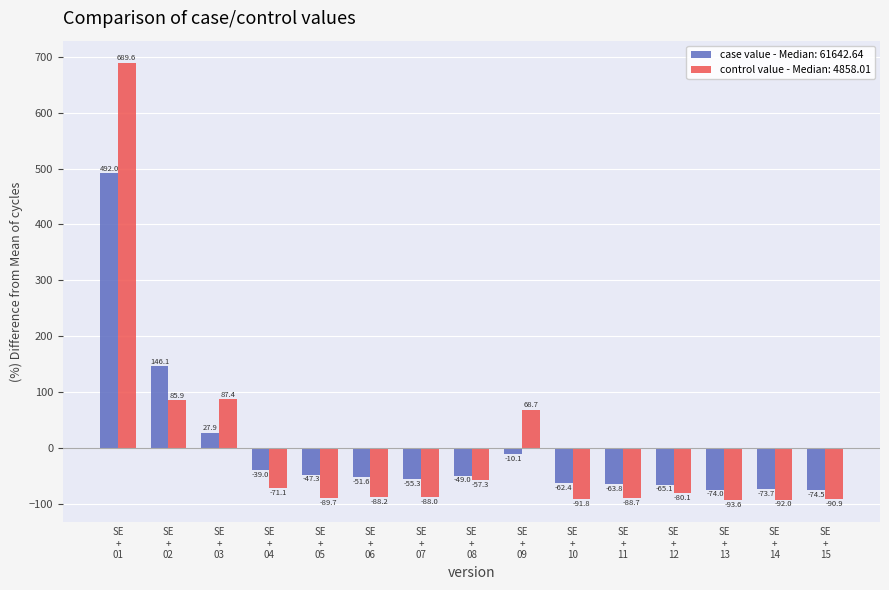

Which series has the widest spread of values?

control value - Median: 4858.01